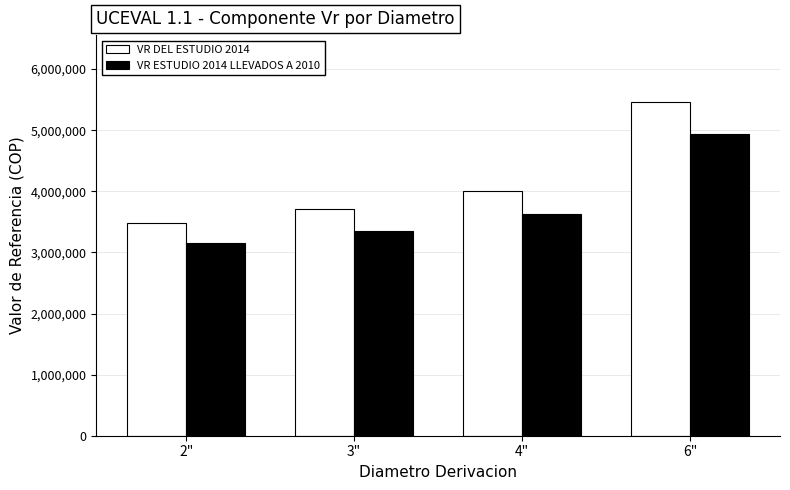

What is the sum of the VR DEL ESTUDIO 2014 values at 6" and 3"?

9174010.4